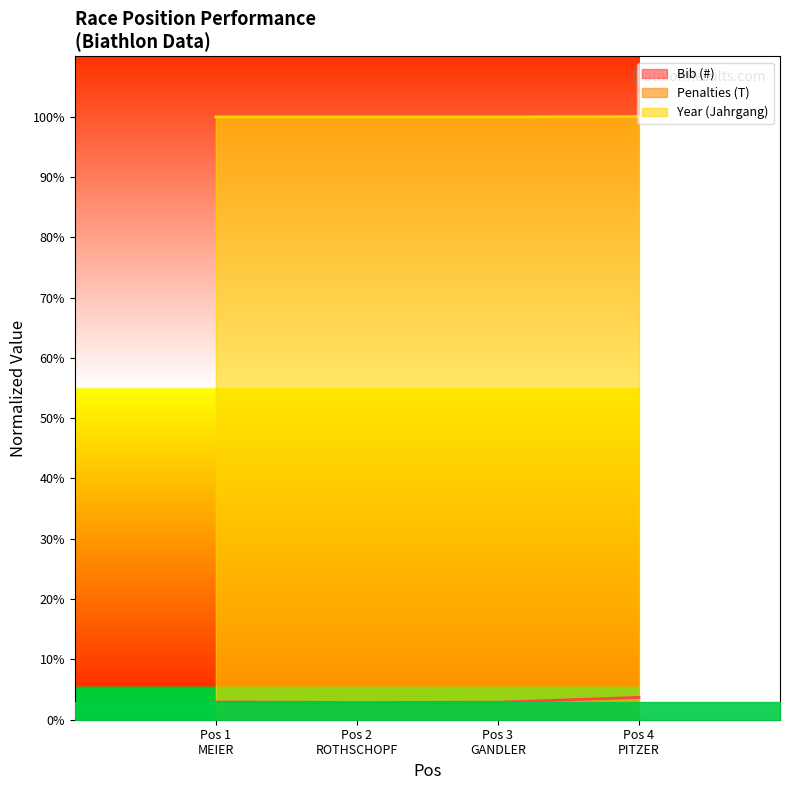

Does the chart display data point markers on the line(s)?

No